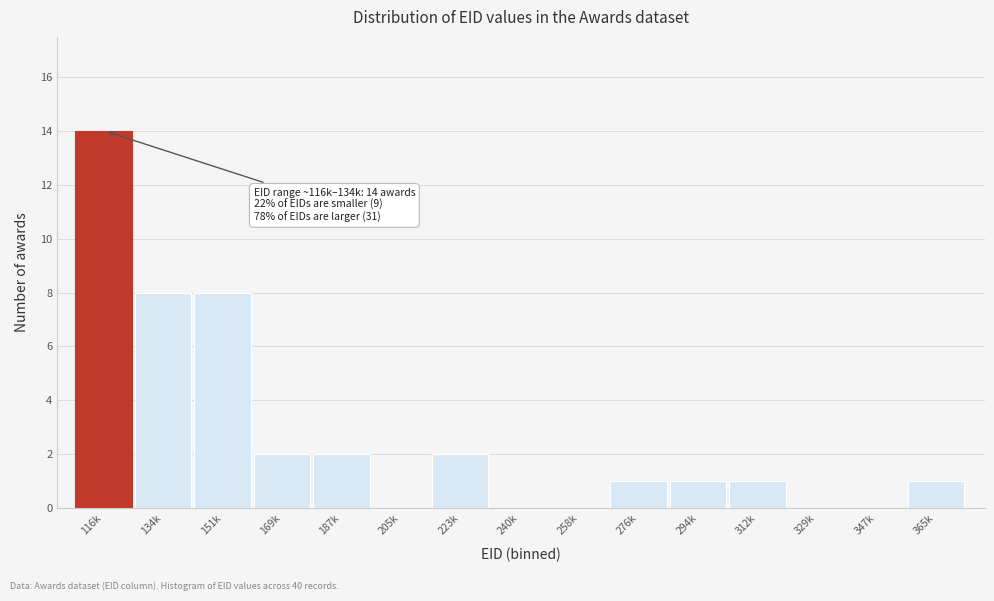

Reading right to left, list all the values displayed in this chart.

365k=1	347k=0	329k=0	312k=1	294k=1	276k=1	258k=0	240k=0	223k=2	205k=0	187k=2	169k=2	151k=8	134k=8	116k=14